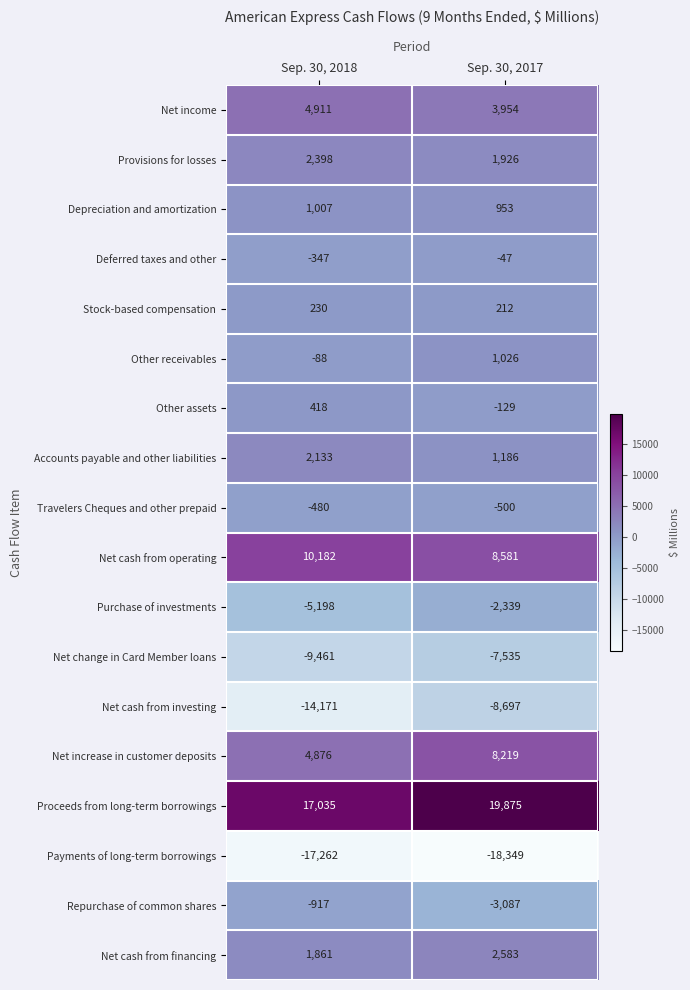

At which category is the sum across all series the highest?

Sep. 30, 2017